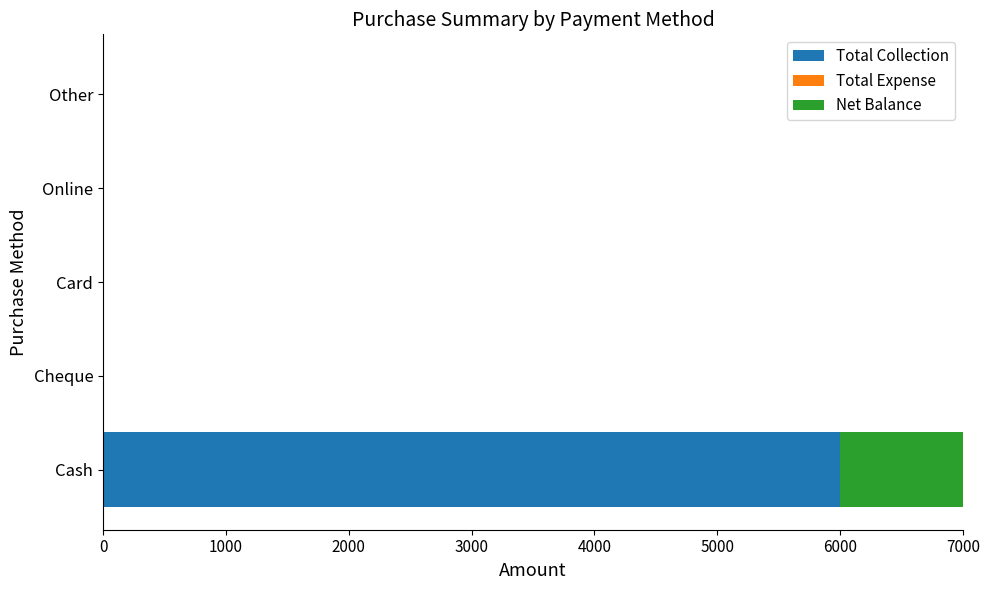

What is the average value of the Total Expense series?

0.8